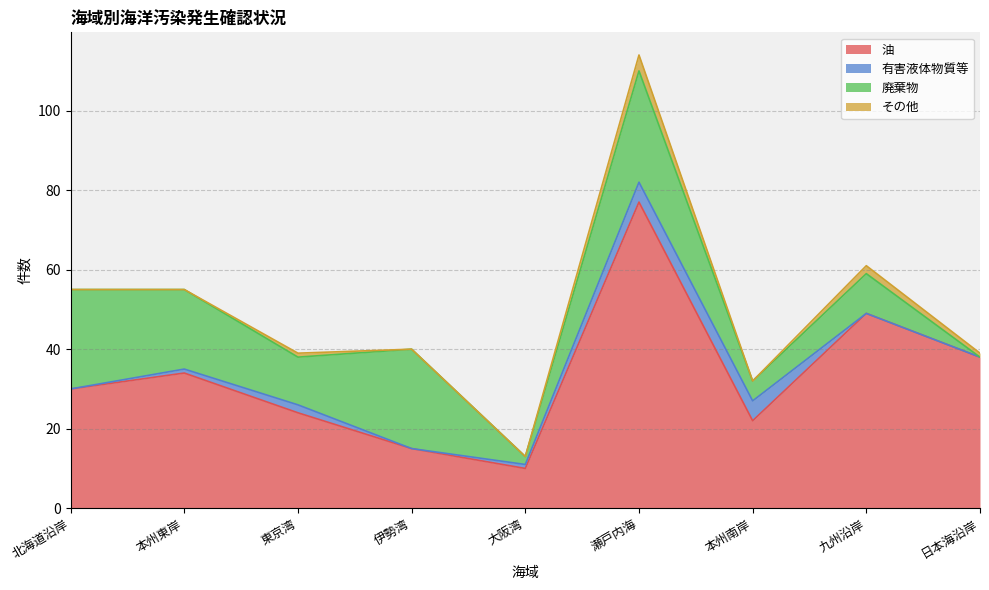

Which category has the highest value across all series?

瀬戸内海